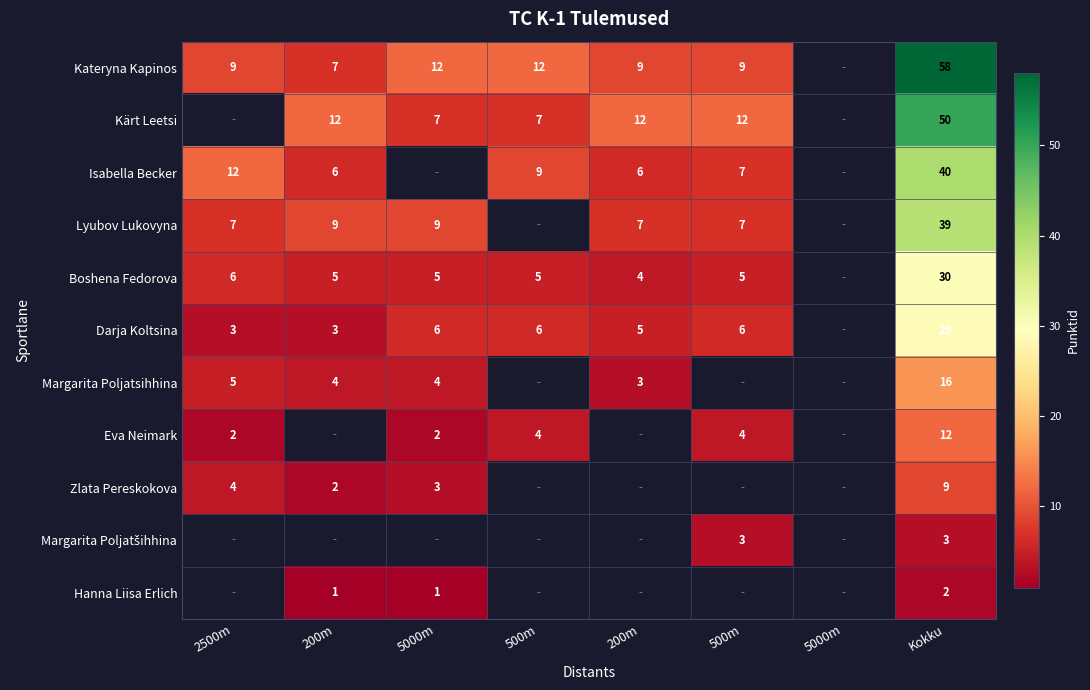

What is the highest value of the Margarita Poljatsihhina series?

16